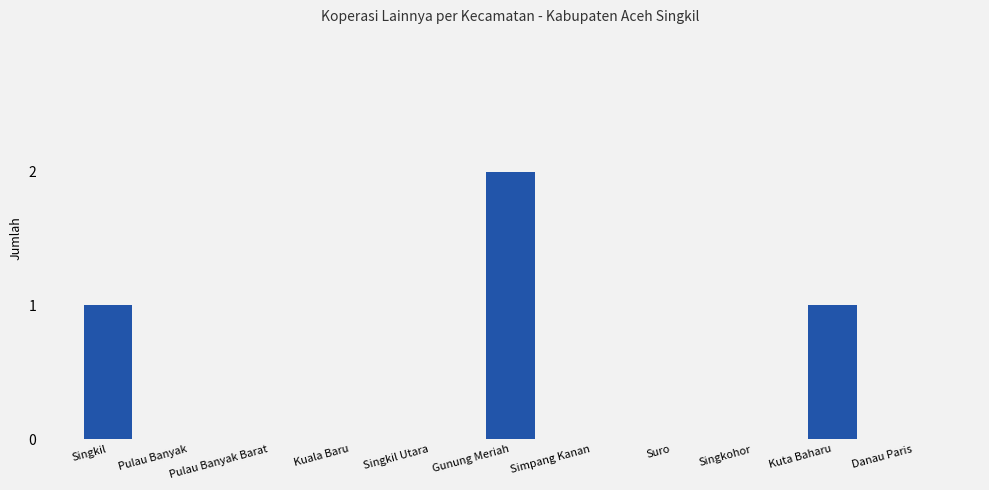

What is the sum of all values?

4